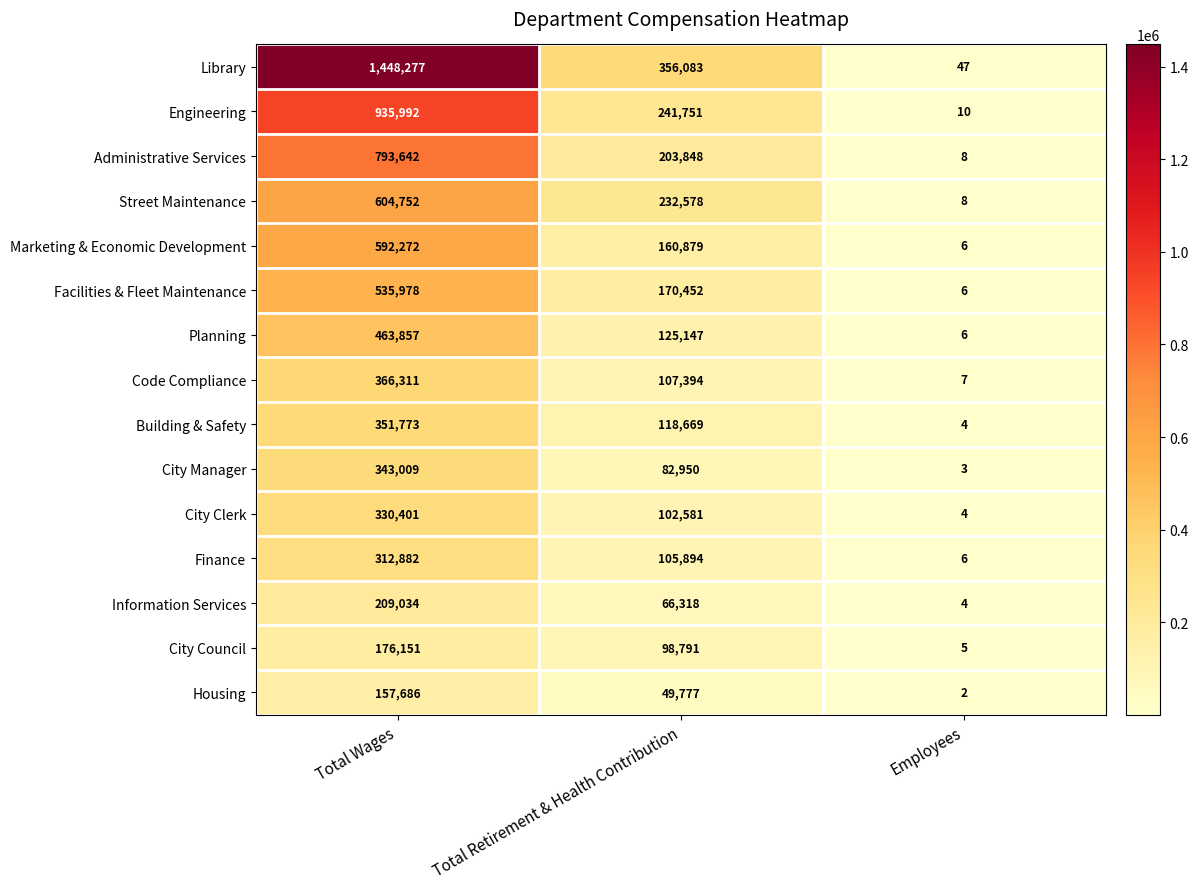

At which label does Marketing & Economic Development first exceed 160879?

Total Wages